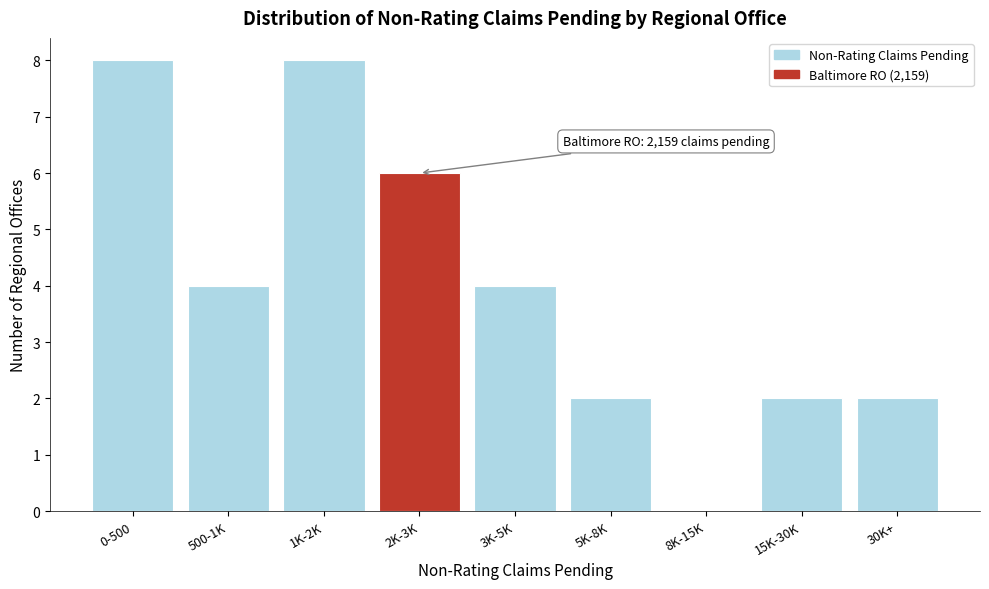

Reading right to left, list all the values displayed in this chart.

30K+=2	15K-30K=2	8K-15K=0	5K-8K=2	3K-5K=4	2K-3K=6	1K-2K=8	500-1K=4	0-500=8